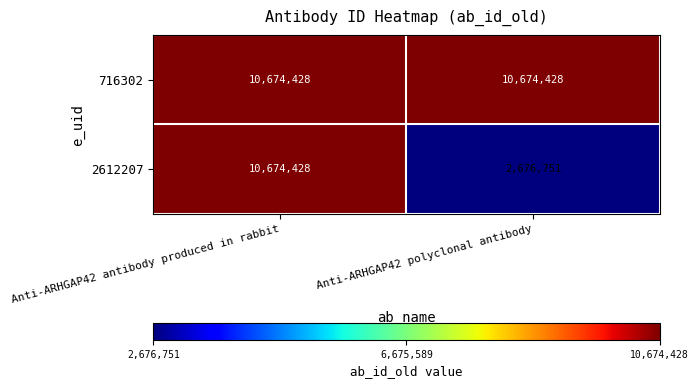

Which series has the largest range (max minus min)?

2612207